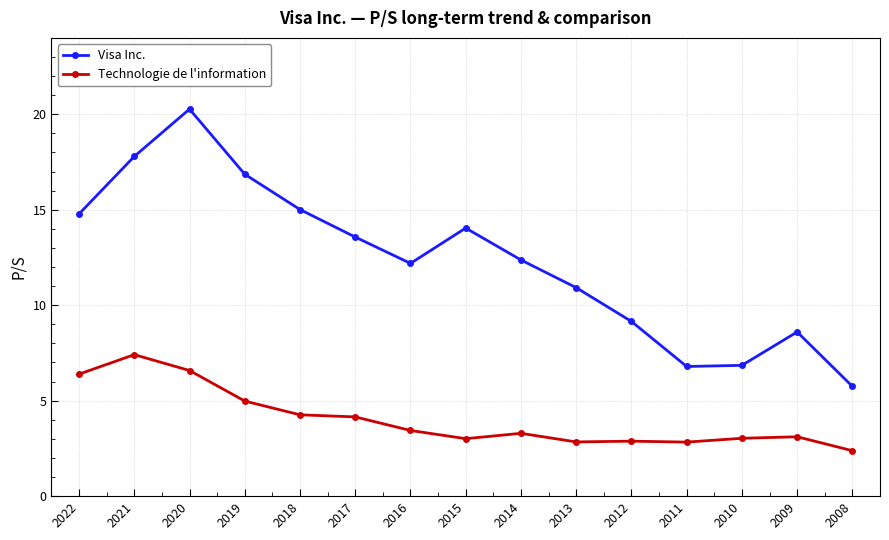

What is the value of the Technologie de l'information point at the 11th from the left?

2.9